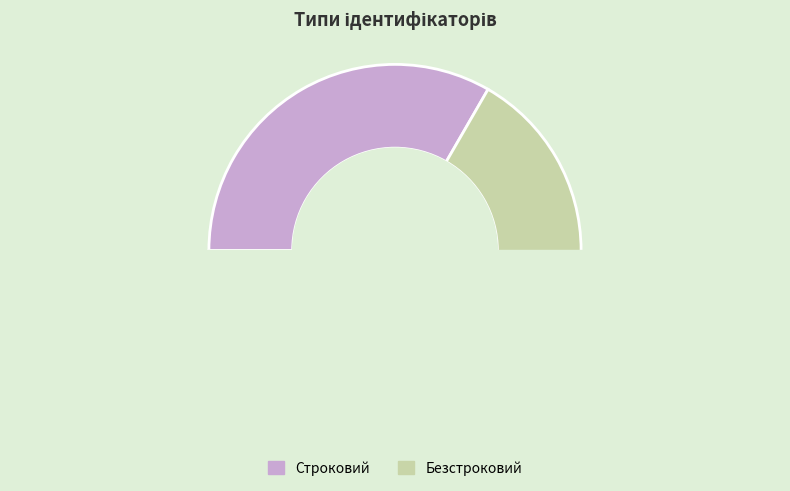

Is the sum of Безстроковий and Строковий greater than half?

Yes